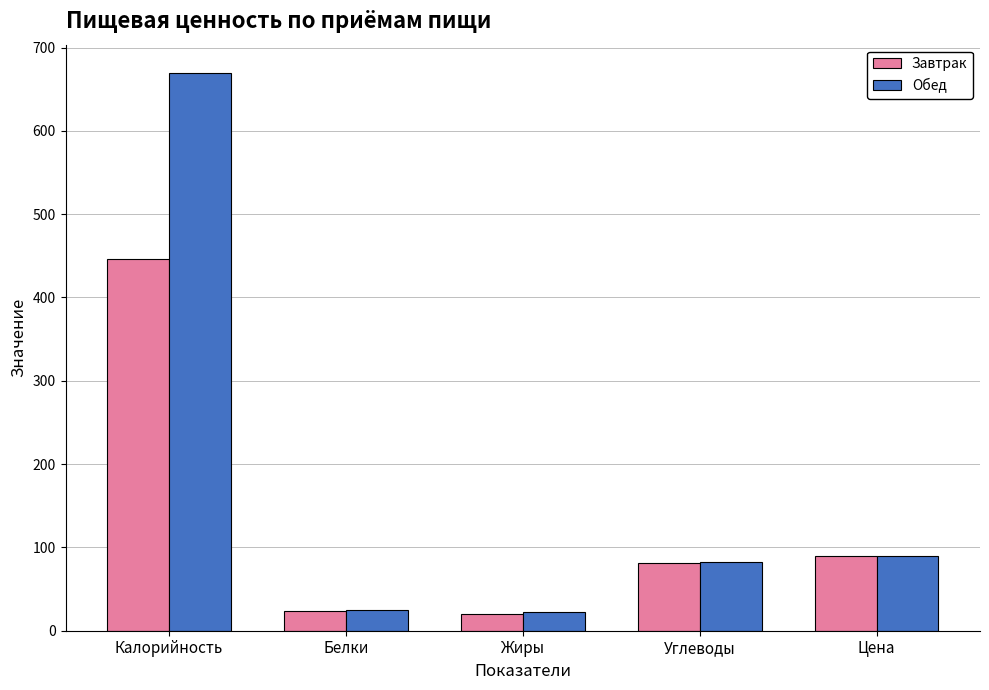

Reading right to left, list all the values displayed in this chart.

Завтрак: 90.0	81.0	20.0	23.2	446.0
Обед: 90.0	82.0	22.0	25.2	670.0